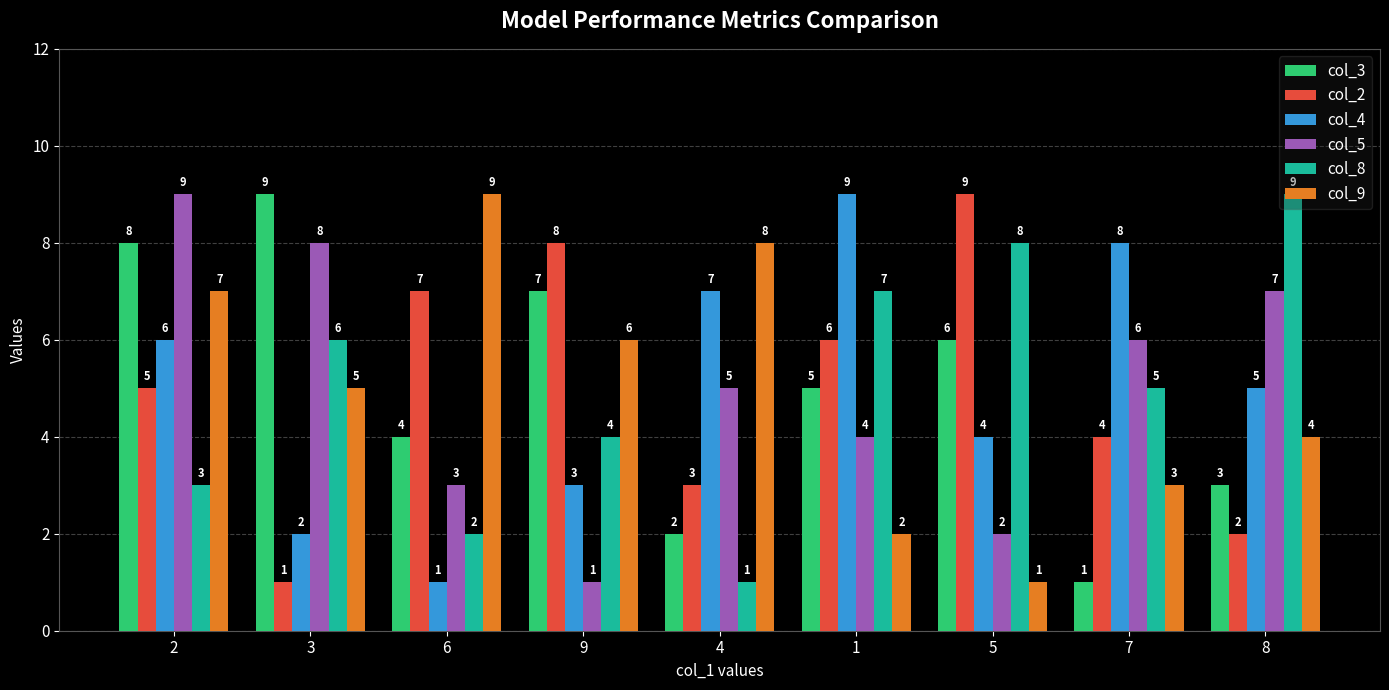

What position from the left is 2?

1